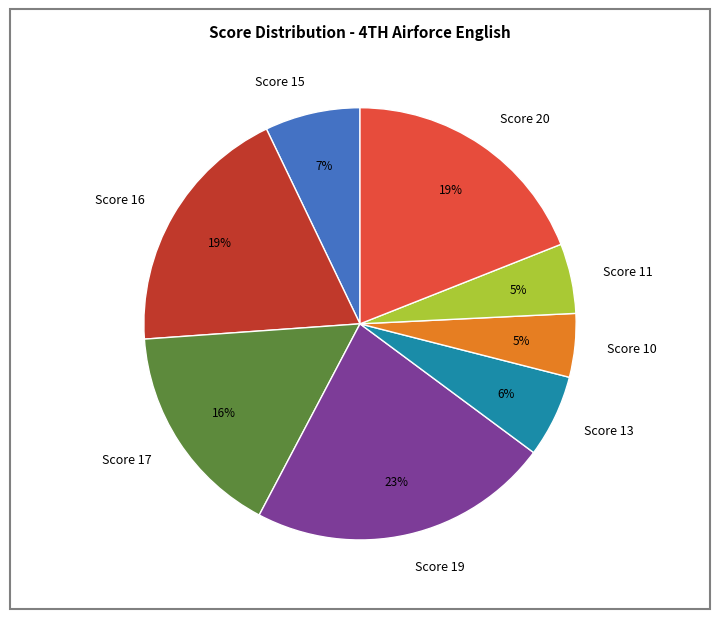

To the nearest percent, what is the combined percentage of Score 11 and Score 10?

10%